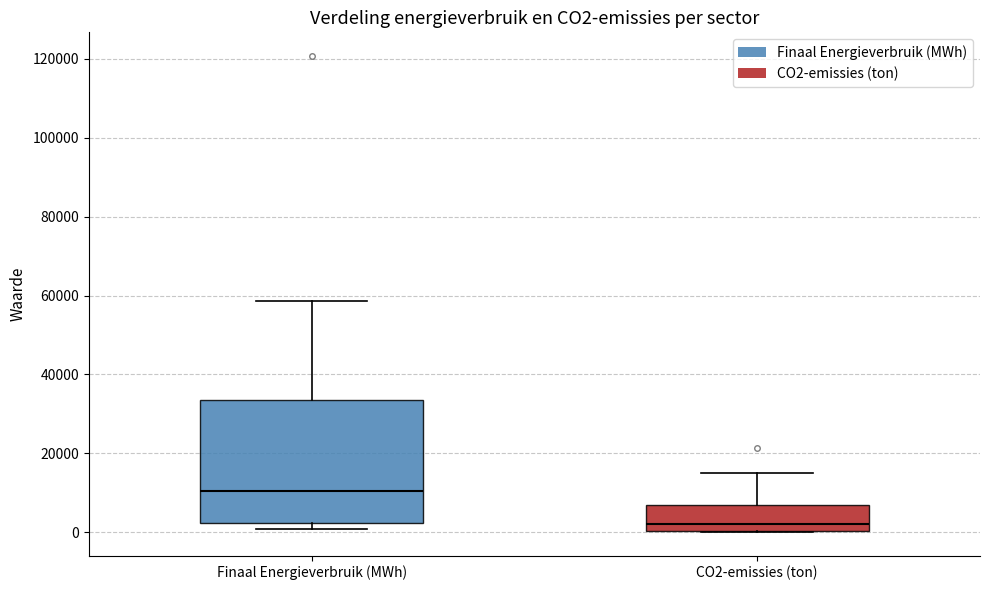

Which box is the tallest, from its lower edge to its upper edge?

Finaal Energieverbruik (MWh)